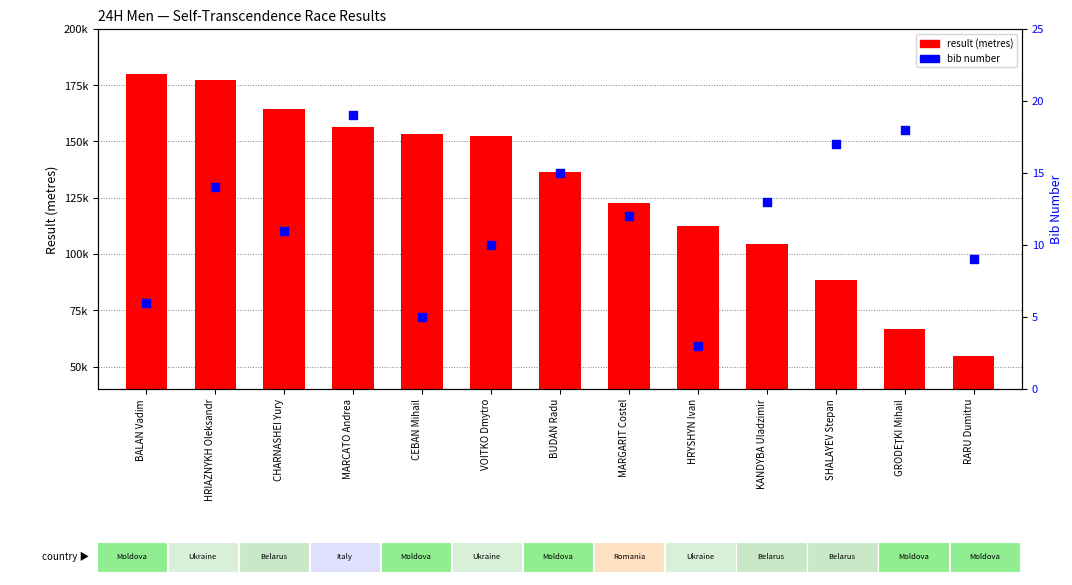

Which series has the largest Y range (max minus min)?

result (metres)